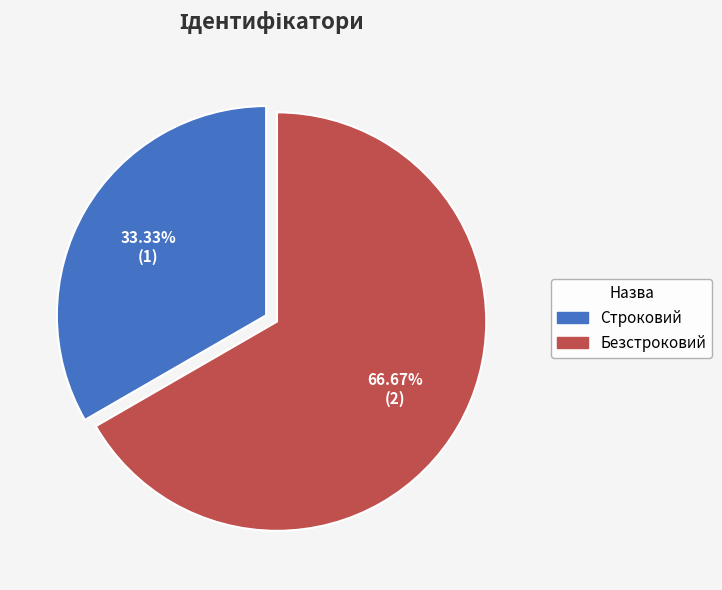

True or false: Строковий accounts for 23% of the total.

False